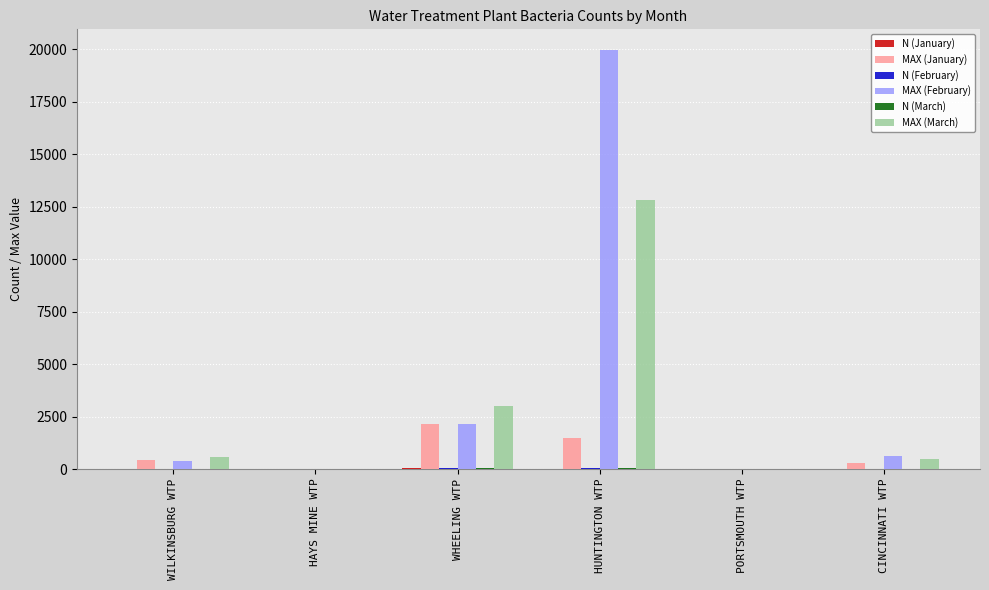

Which series changed the most between WHEELING WTP and PORTSMOUTH WTP?

MAX (March)